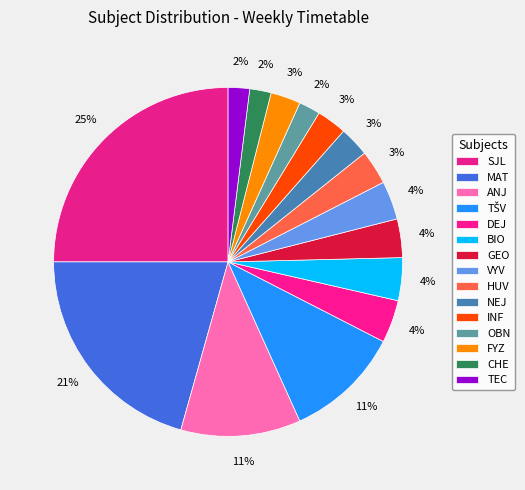

To the nearest percent, what is the difference between the SJL and GEO slice percentages?

21%